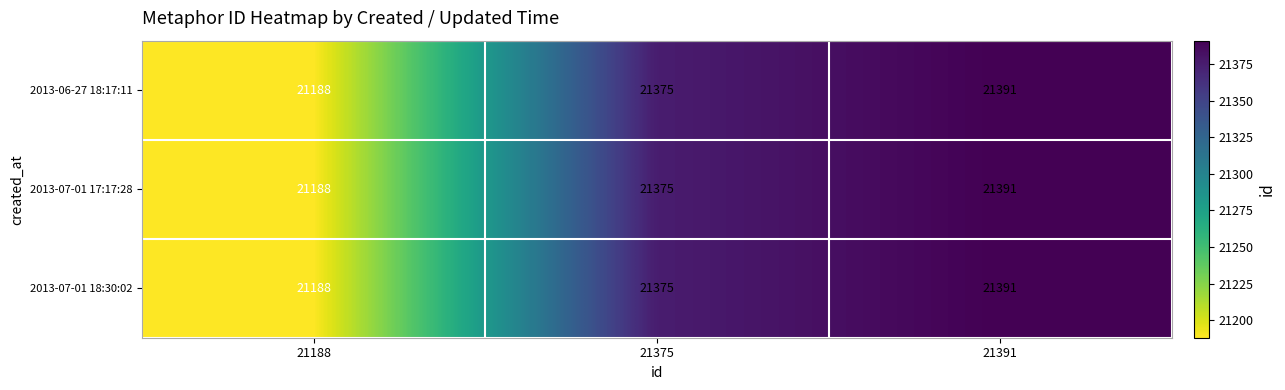

What is the total value across all series at 21391?

64173